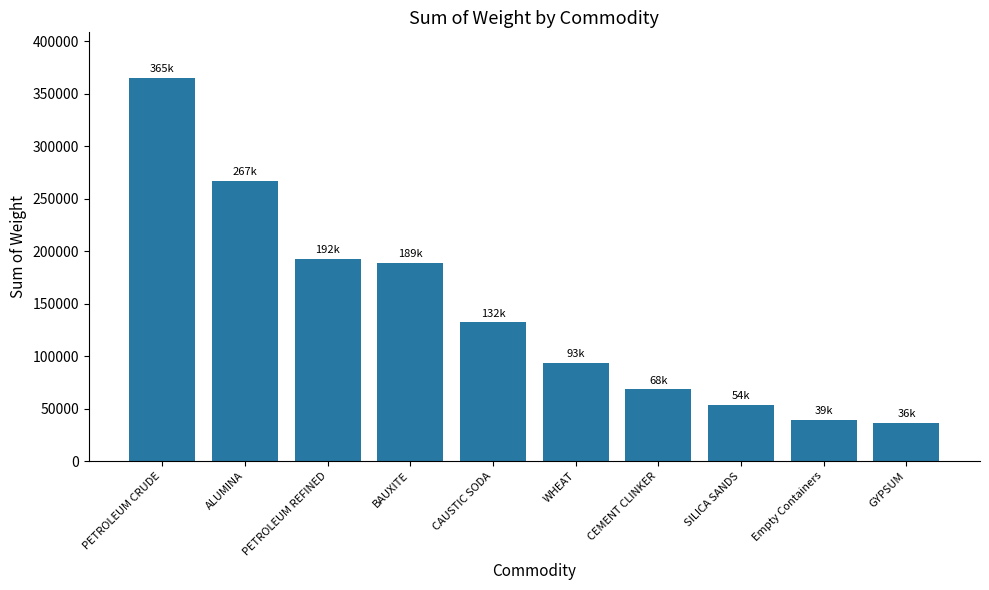

What is the change in value from PETROLEUM REFINED to Empty Containers?

-153136.4